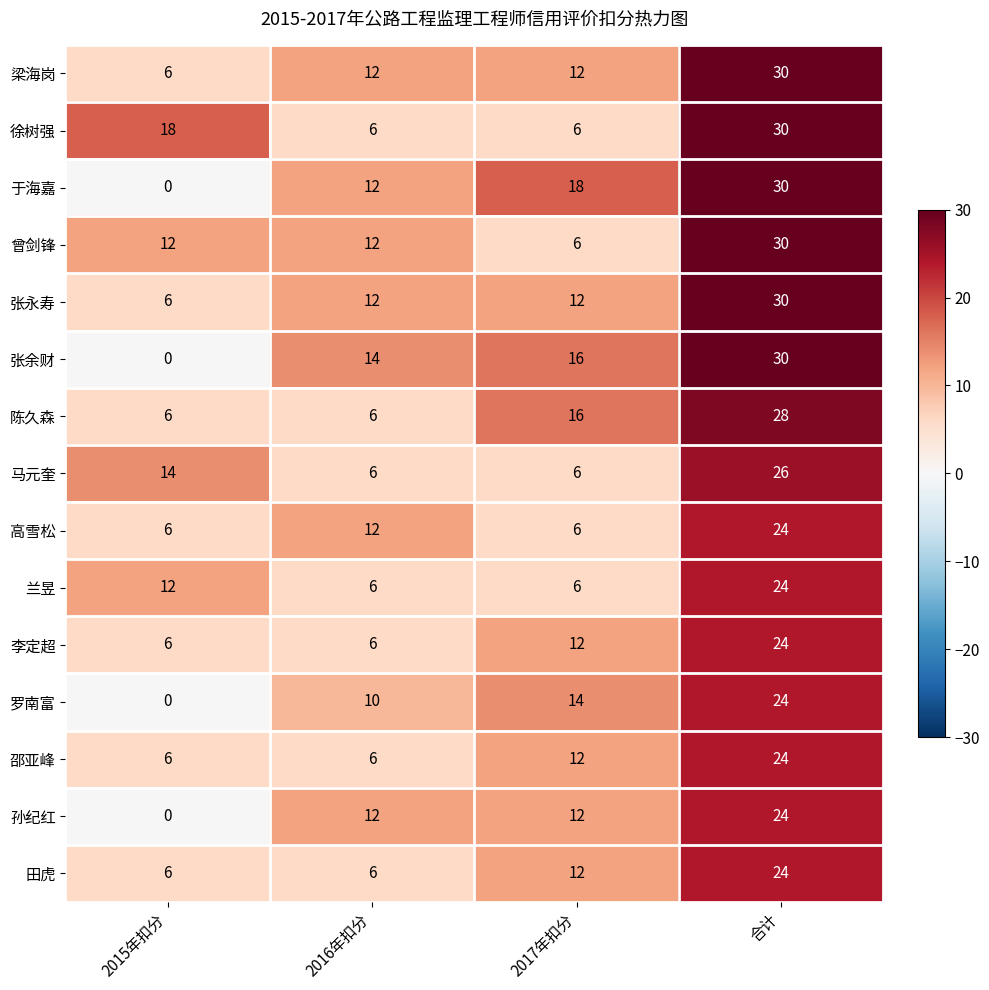

What is the greatest value displayed?

30